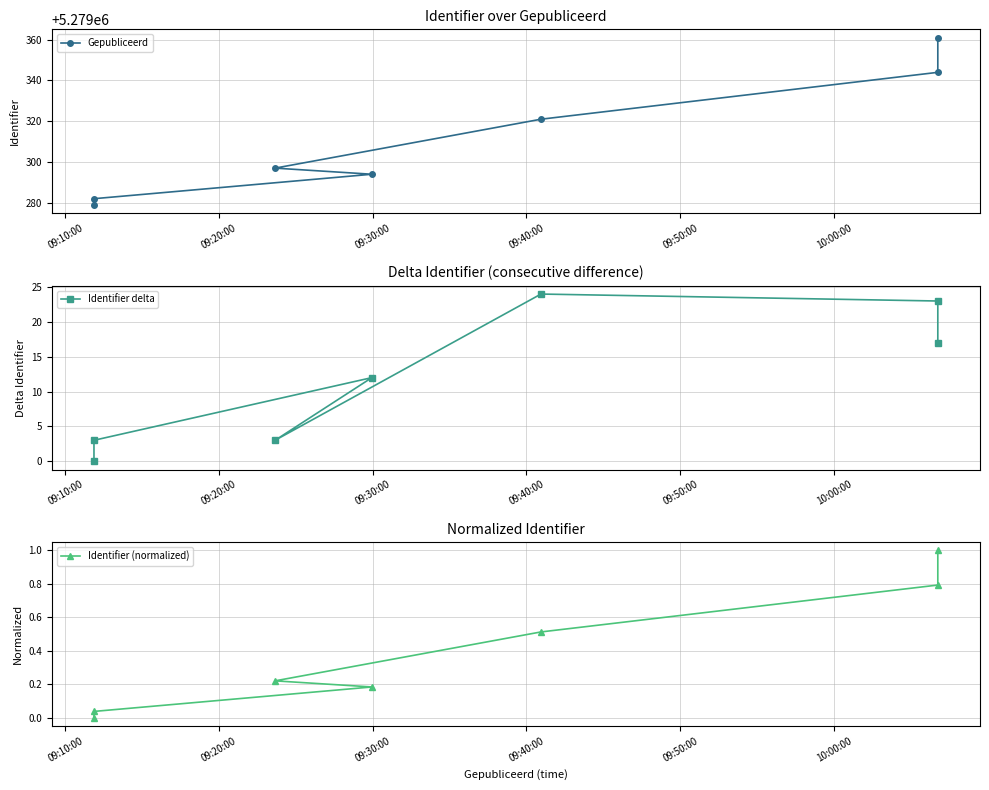

True or false: Gepubliceerd and Identifier delta cross at least once.

False